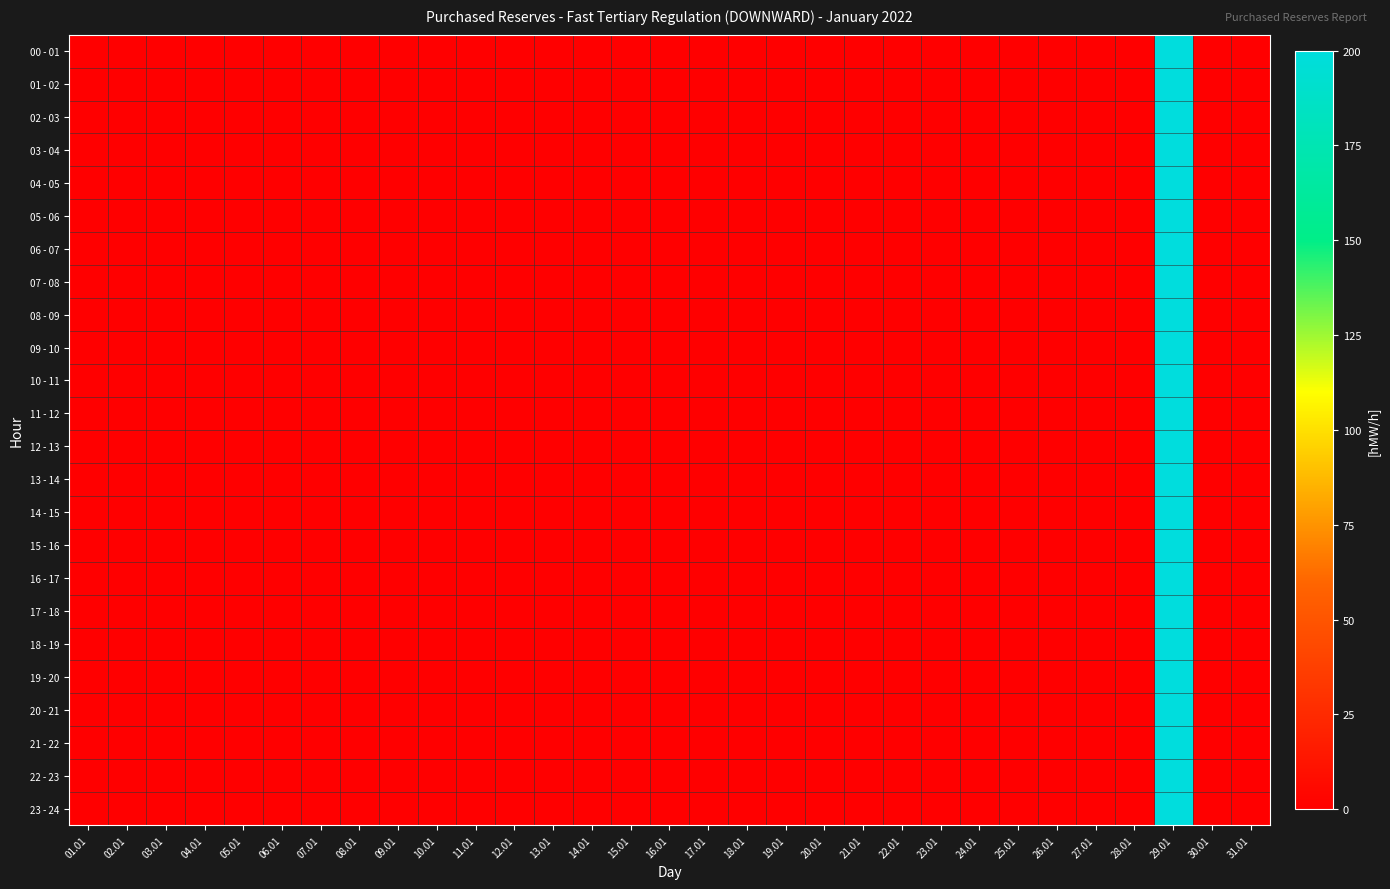

Which series changed the most between 29.01 and 31.01?

00 - 01